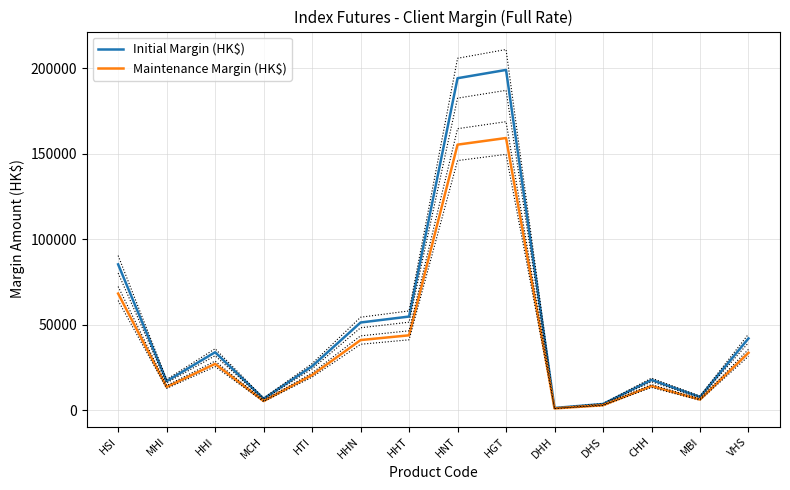

What is the sum of the Maintenance Margin (HK$) values at HNT and VHS?

189060